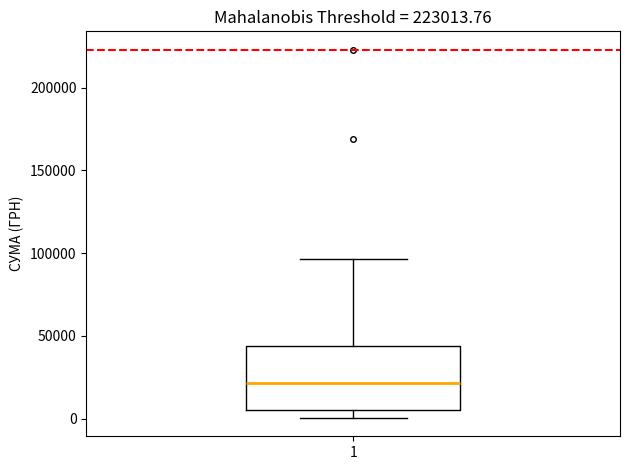

Transcribe this box plot: give where the median line is, the range the box spans, and where the two whiskers end, as read against the y-axis. The values are not printed on the chart, so give them approximately, as read against the axis.

median 20000, box 5000 to 45000, whiskers 0 to 95000